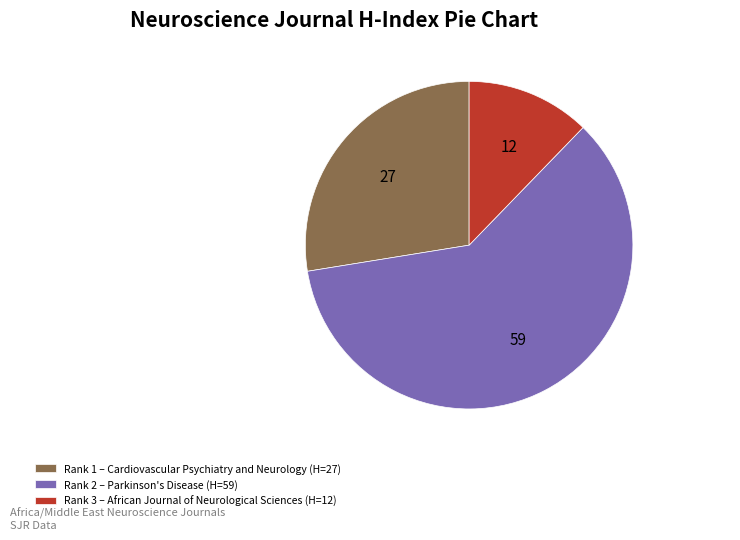

Do Rank 3 – African Journal of Neurological Sciences (H=12) and Rank 2 – Parkinson's Disease (H=59) together represent more than half of the pie?

Yes